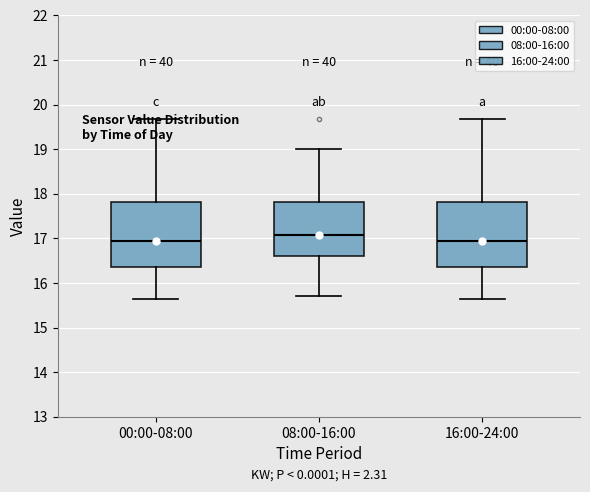

Which box's median line is the highest?

08:00-16:00